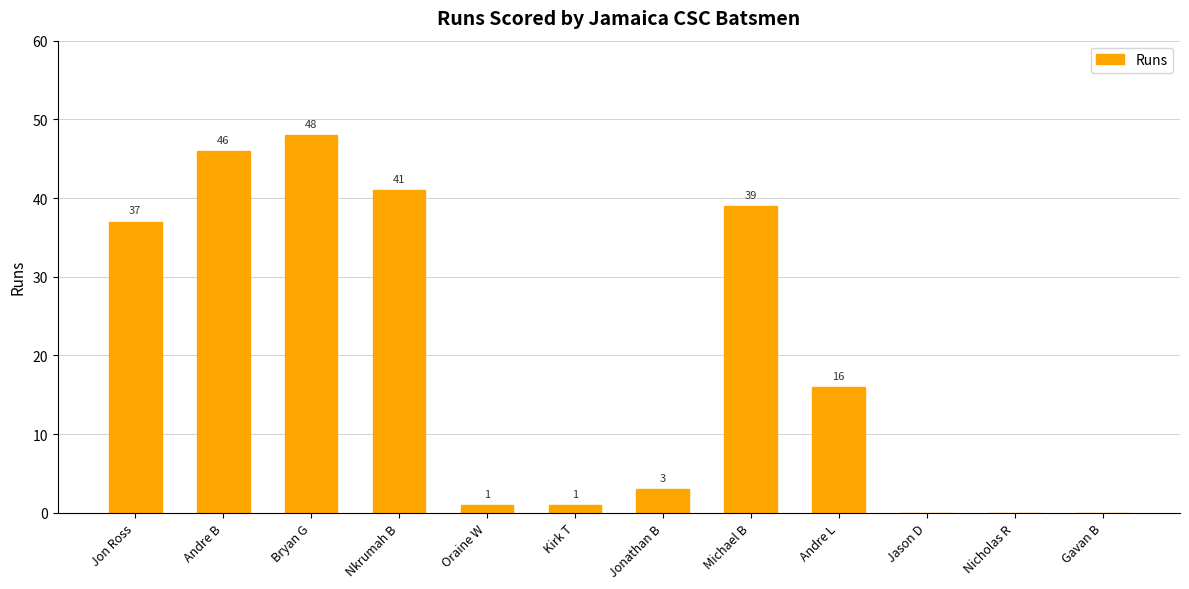

At which label is the value closest to 24?

Andre L